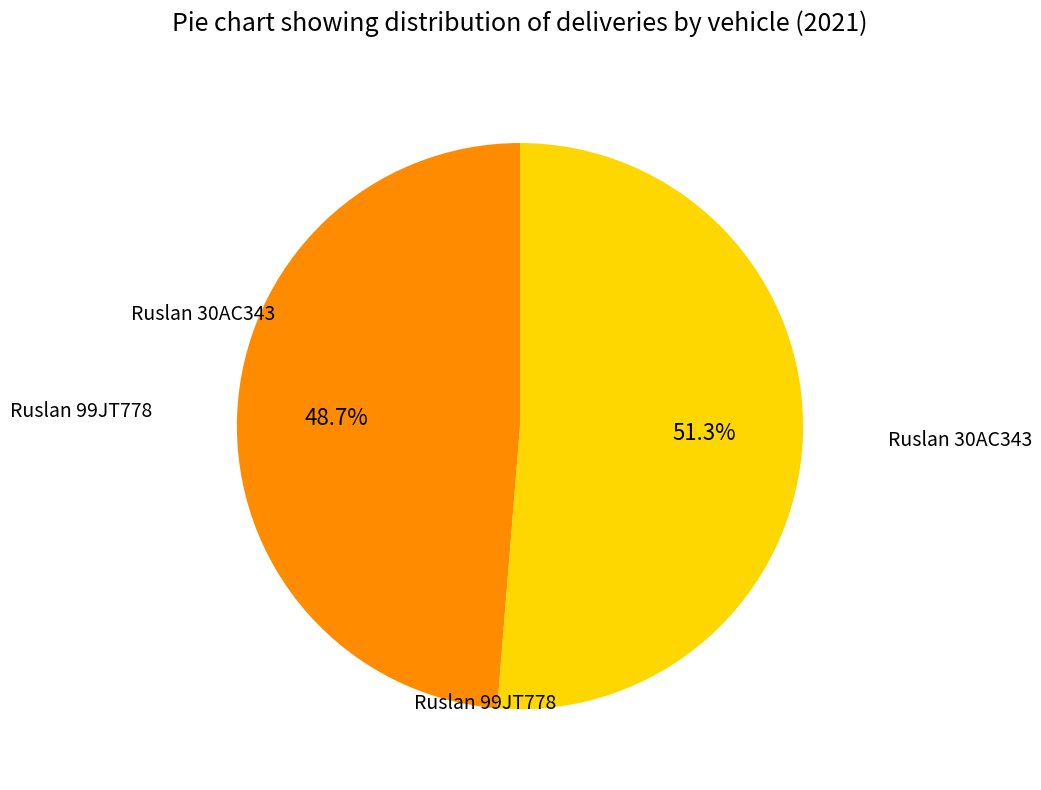

Does any single category account for the majority?

Yes